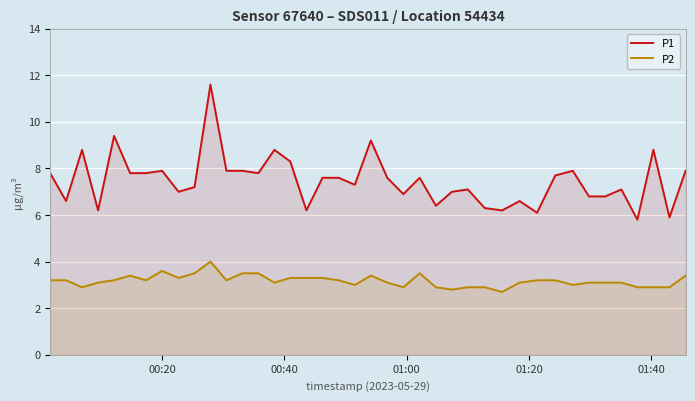

How many interior local valleys does the P2 series have?

10